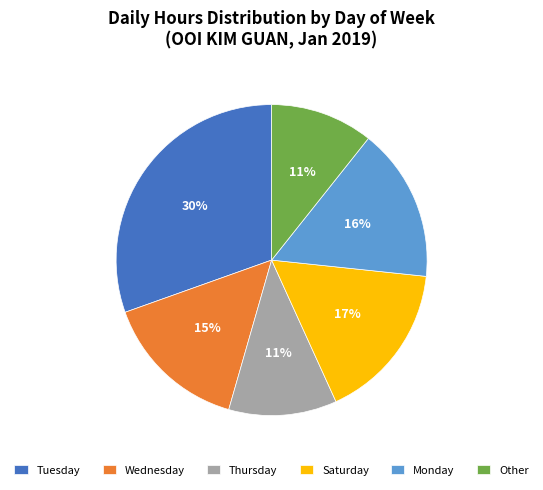

Approximately how many times larger is the value at Thursday compared to Monday?

0.7